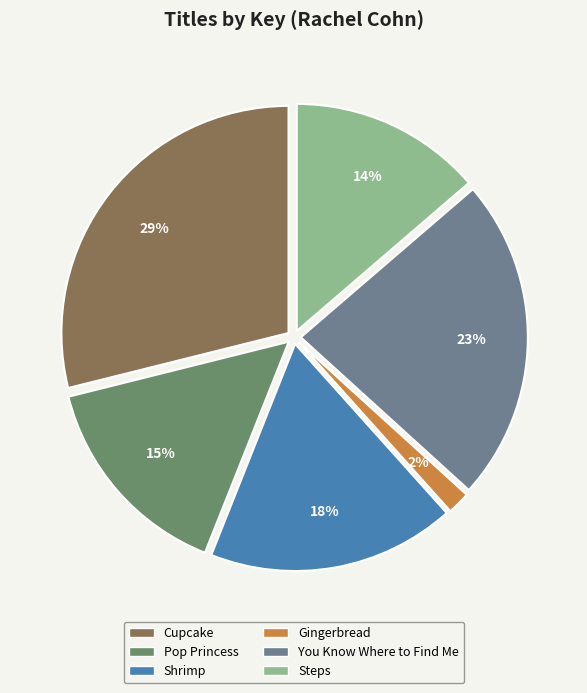

Count the number of slices in the pie.

6